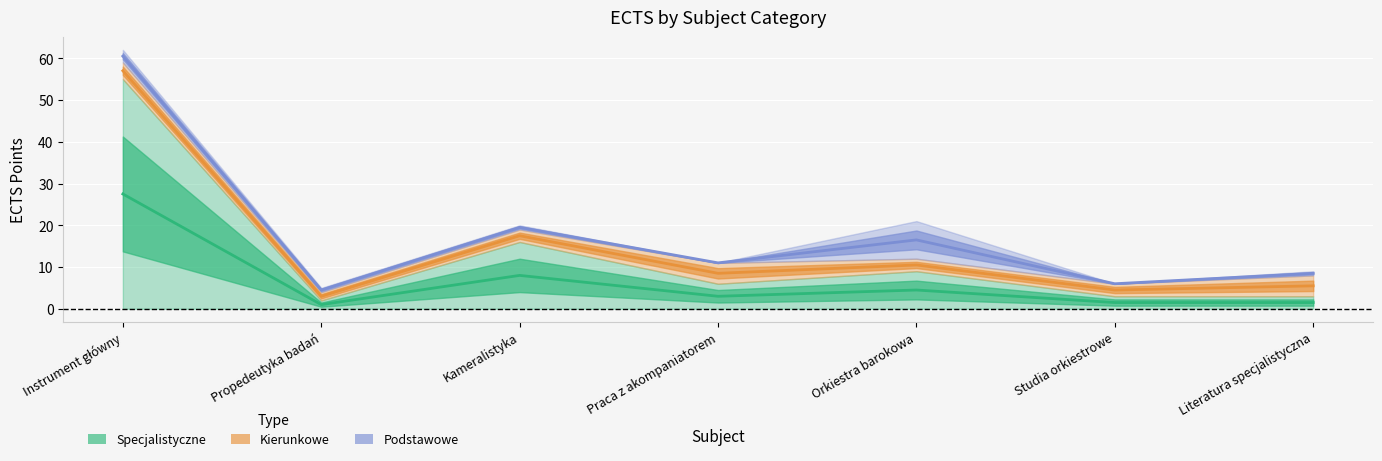

Where does the Specjalistyczne series first go above 6?

Instrument główny